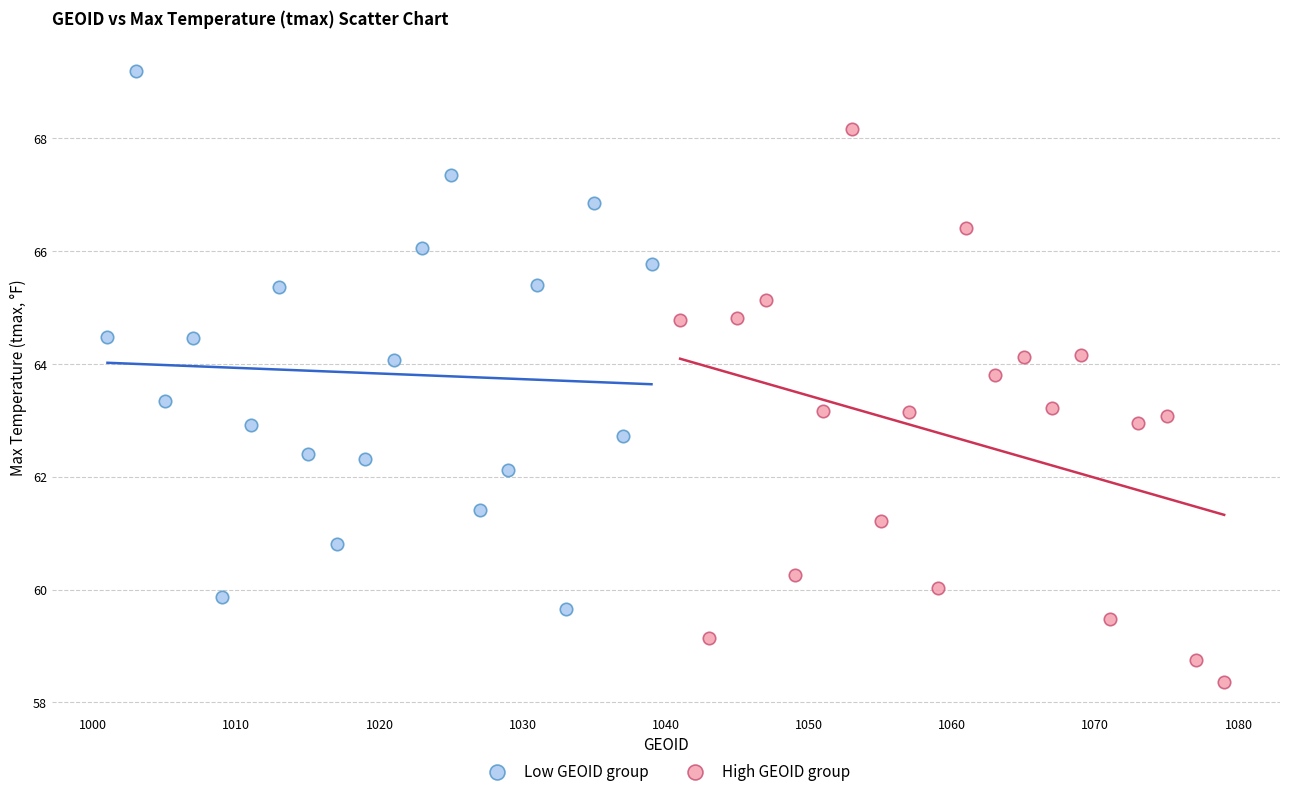

Which series reaches the minimum Y coordinate?

High GEOID group